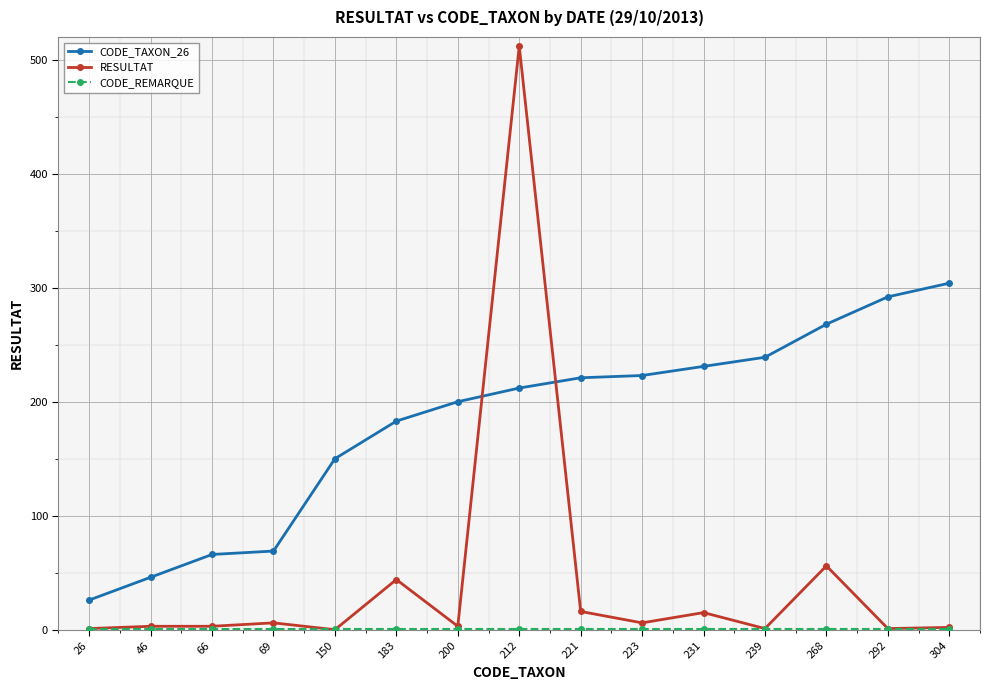

Is it true that CODE_TAXON_26 equals 31 at 66?

False